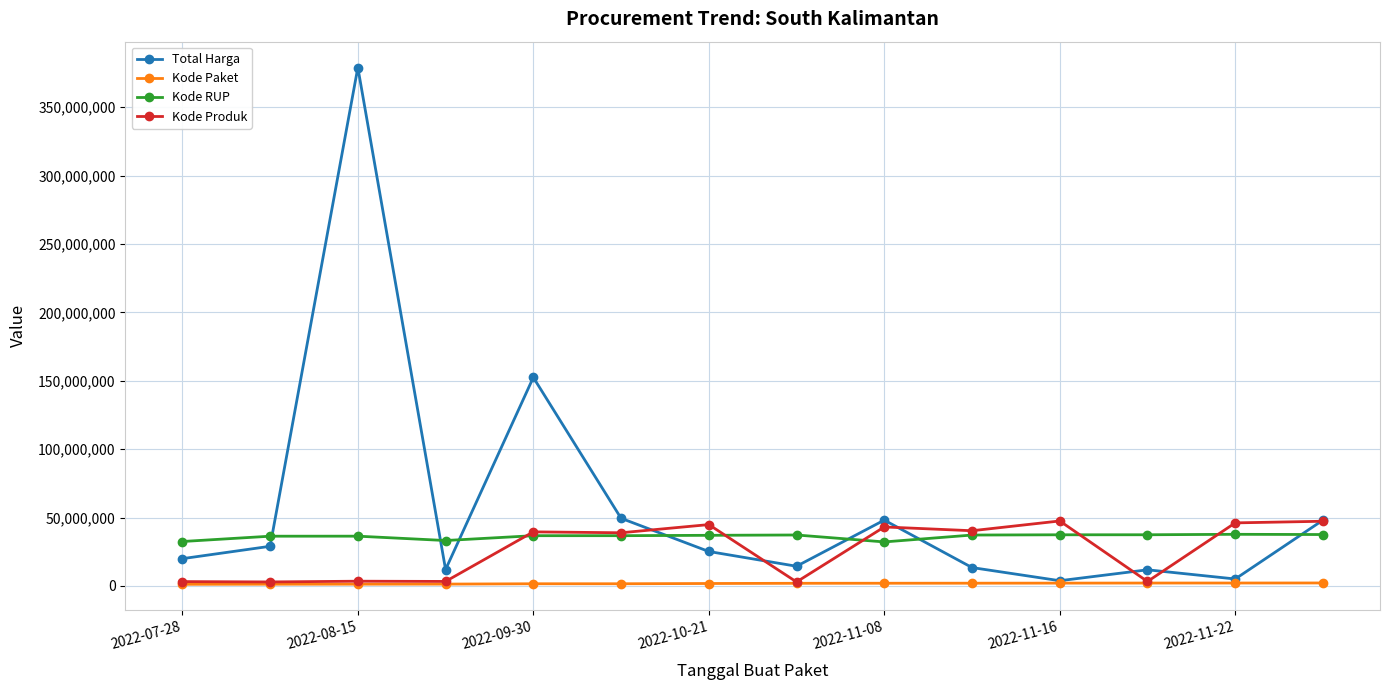

What is the highest value of the Kode RUP series?

37755421